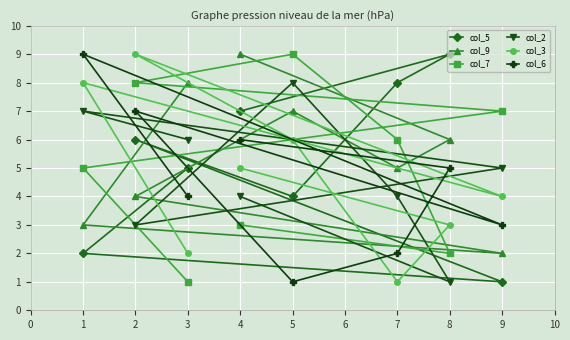

True or false: col_7 and col_2 intersect in this chart.

True